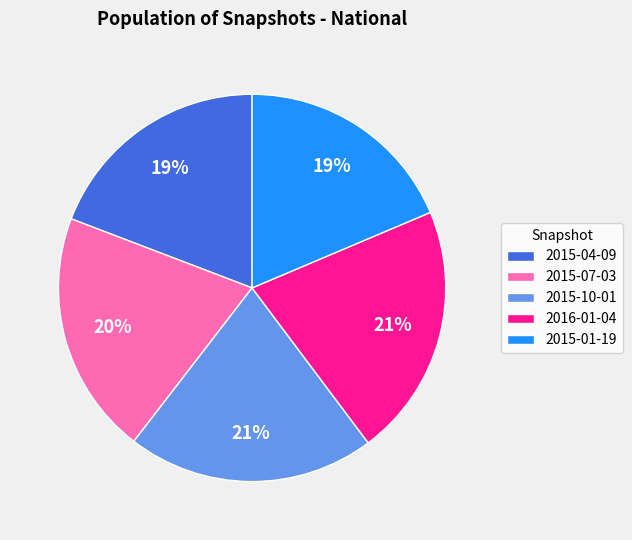

How many segments does this pie chart have?

5